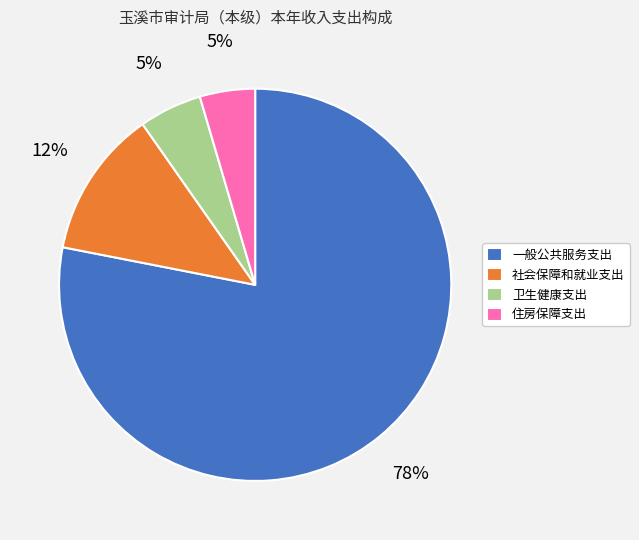

How many slices are in this pie chart?

4